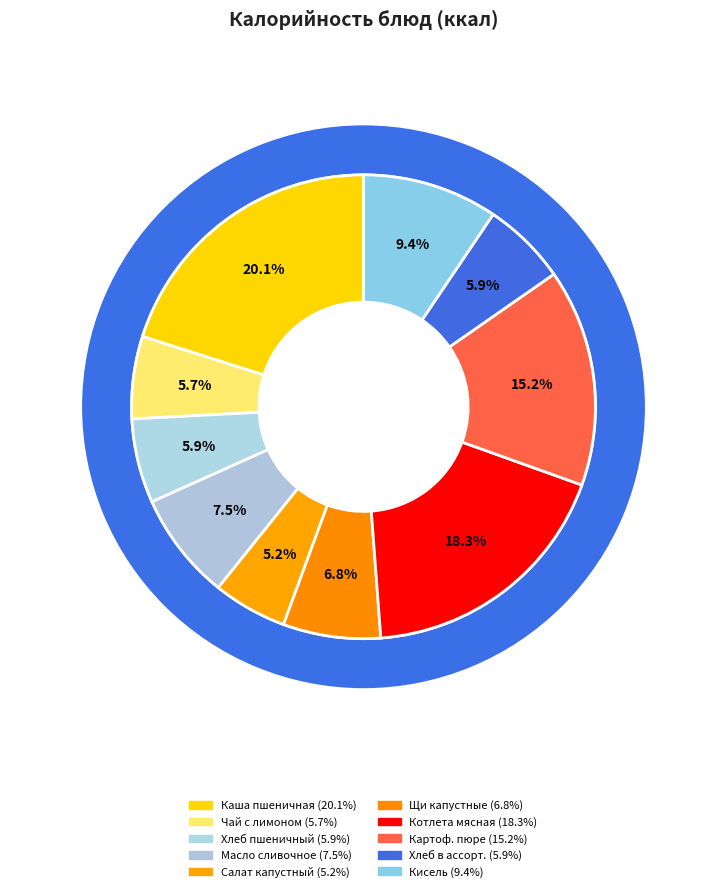

To the nearest percent, what percentage of the pie is Чай с лимоном и сахаром?

6%